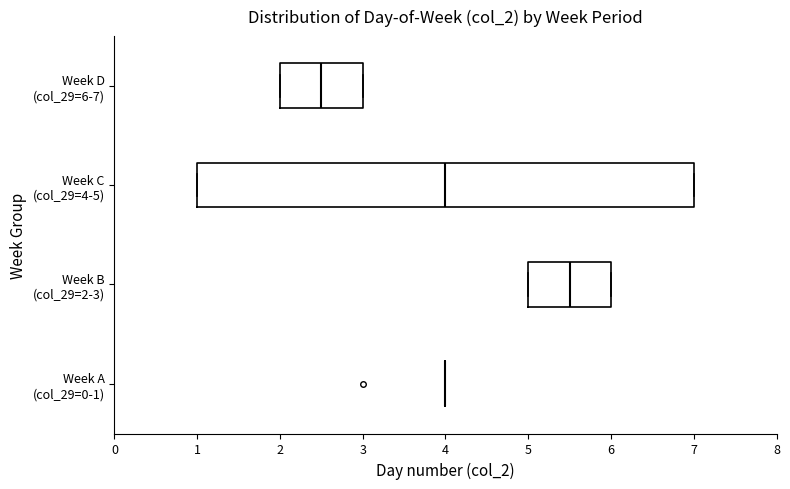

Where does the median line of the box for Week D (col_29=6-7) sit on the x-axis? The values are not printed on the chart, so give them approximately, as read against the axis.

2.5